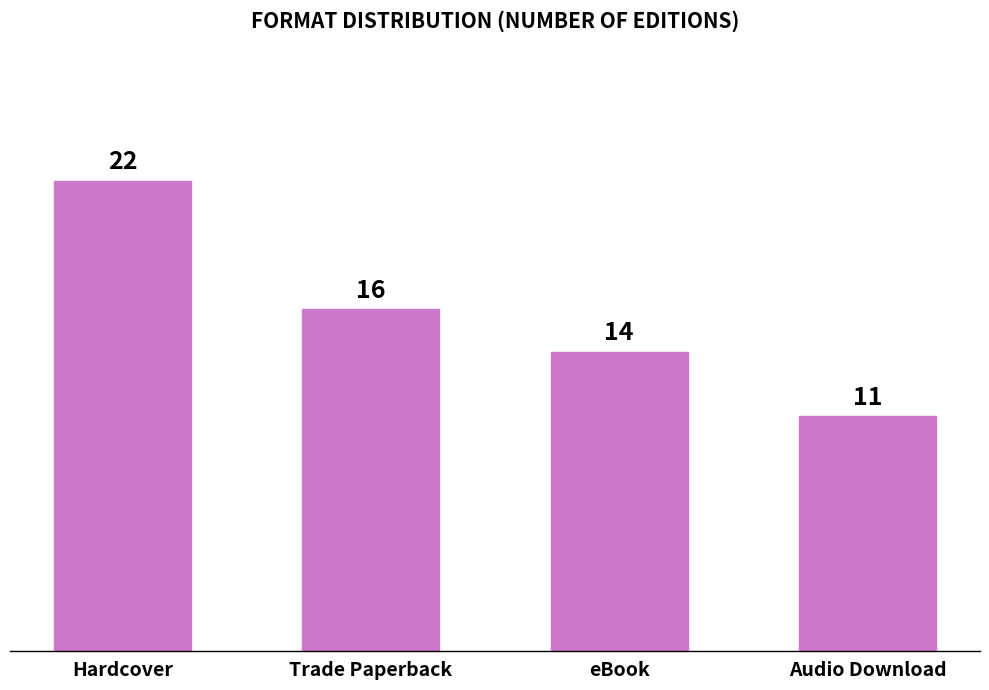

What is the difference between the values at Hardcover and eBook?

8